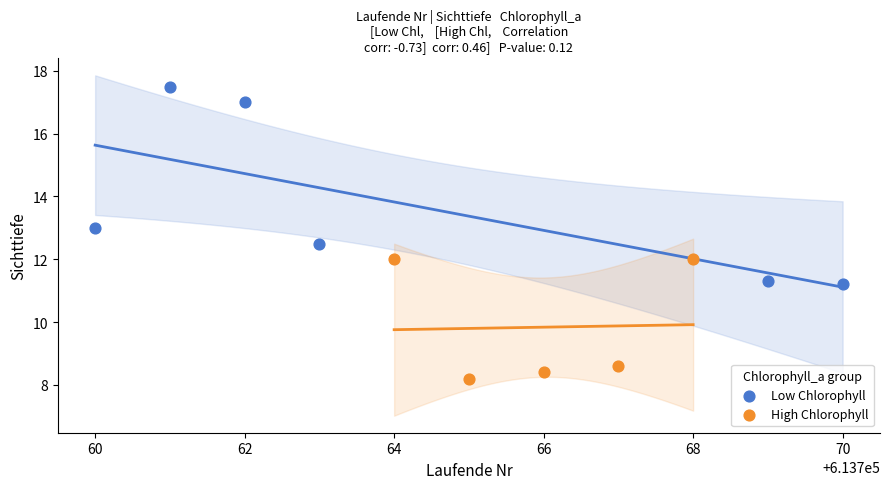

Which series contains the lowest Y value?

High Chlorophyll